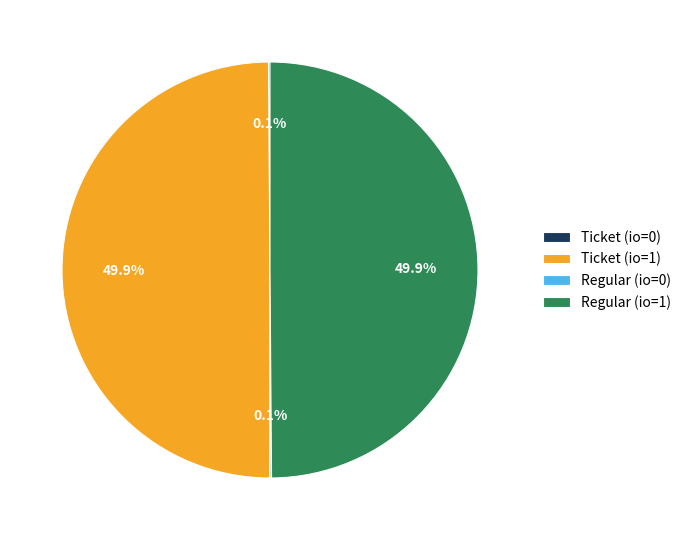

What portion of the pie excludes Ticket (io=1)?

50.1%